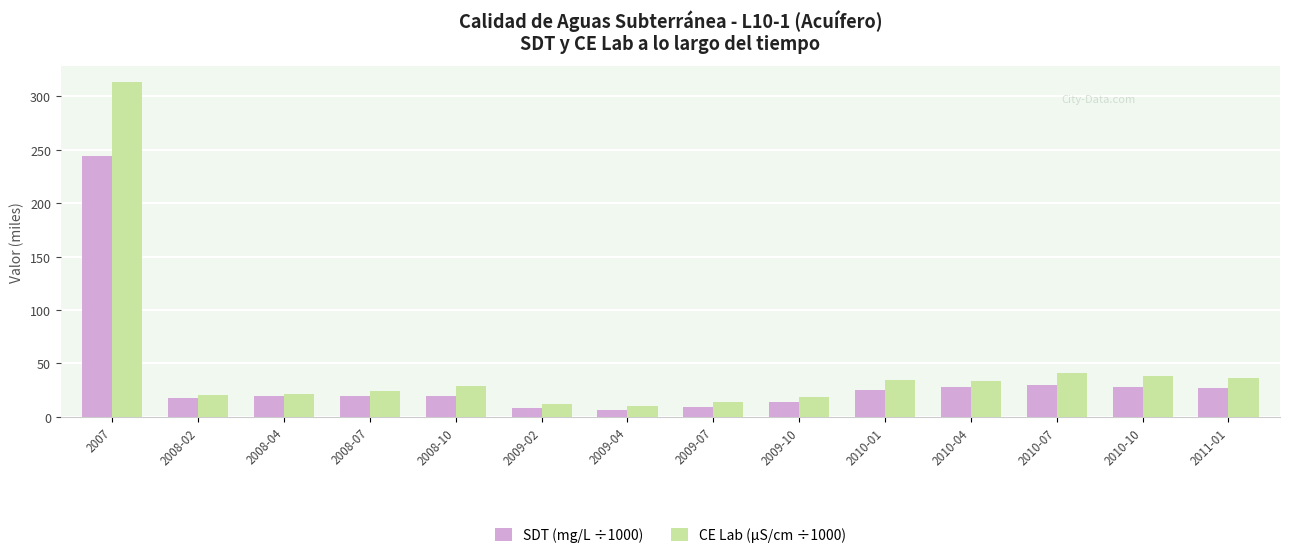

The value of CE Lab (µS/cm ÷1000) at 2009-07 is 14.3. True or false?

True